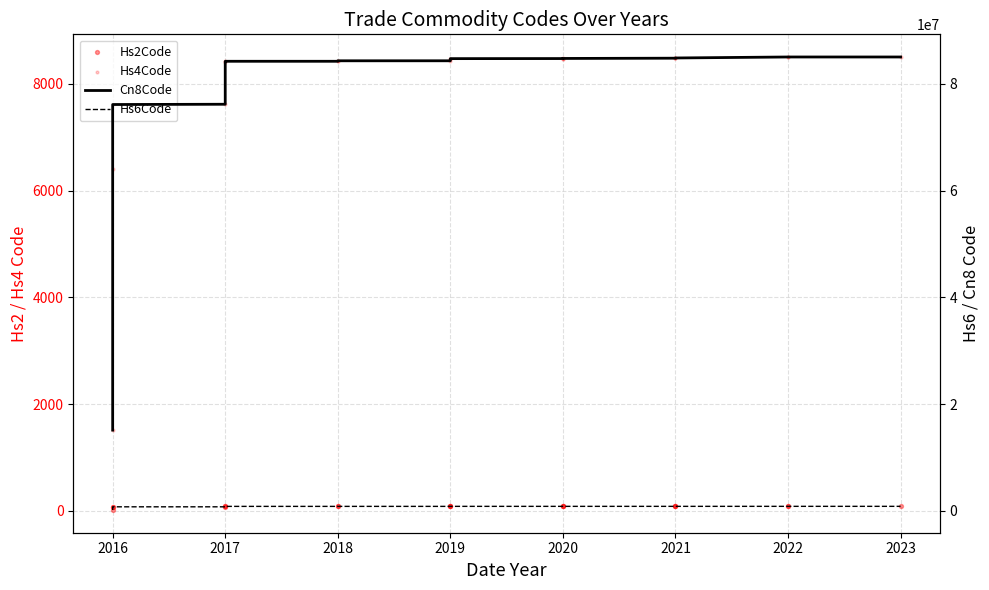

Which series contains the highest Y value?

Cn8Code